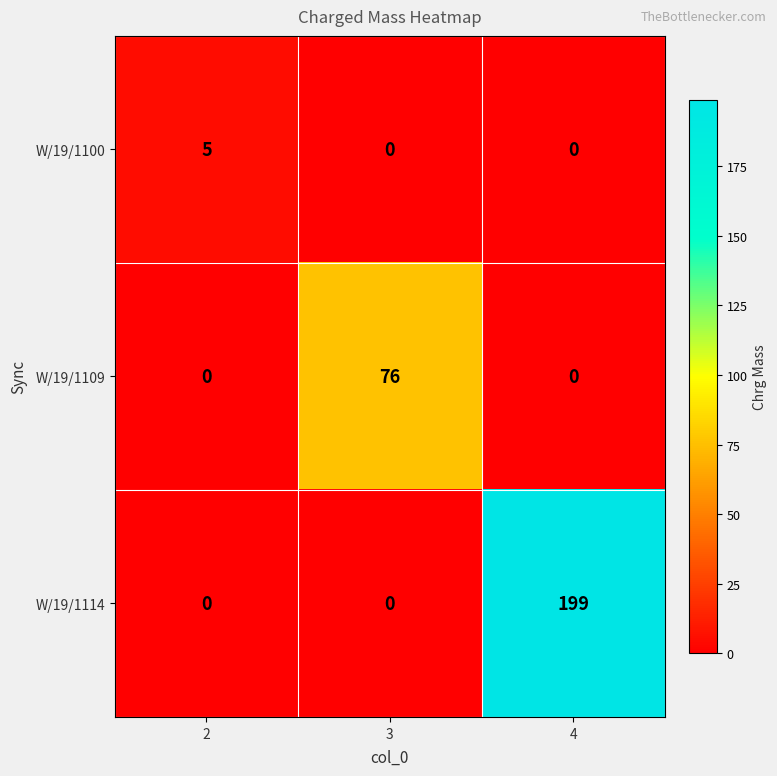

Count the number of categories in the chart.

3